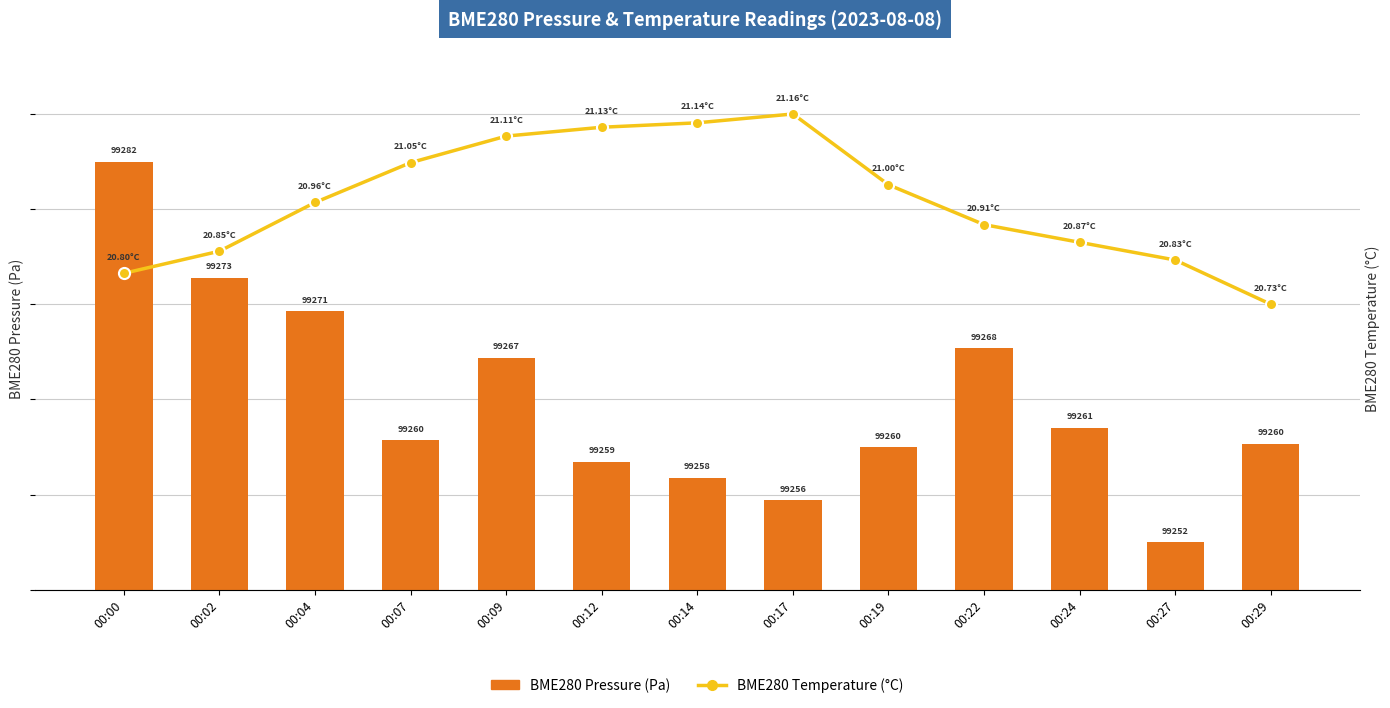

At which label does BME280 Temperature (°C) reach its minimum?

00:29